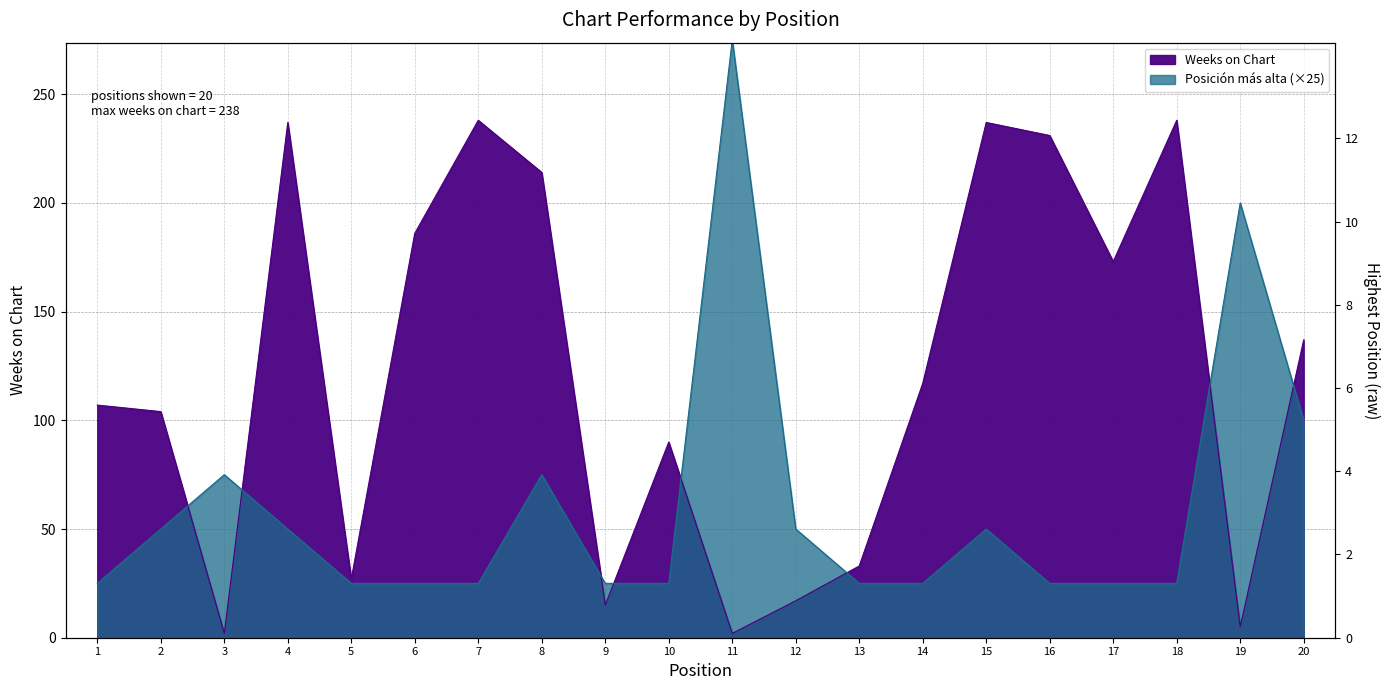

How many values in the Weeks on Chart series are below 117?

10